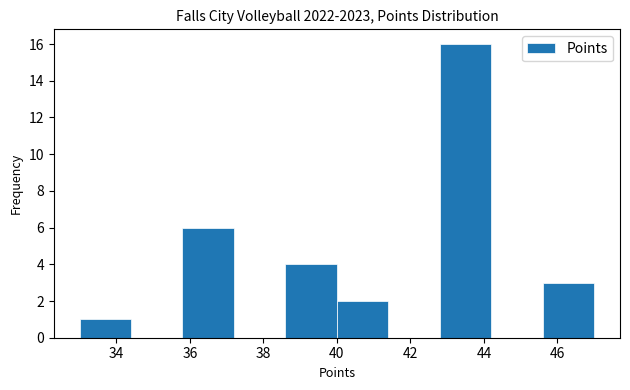

What is the height of the bar covering 38.6 to 40.0 on the x-axis? The values are not printed on the chart, so give them approximately, as read against the axis.

4